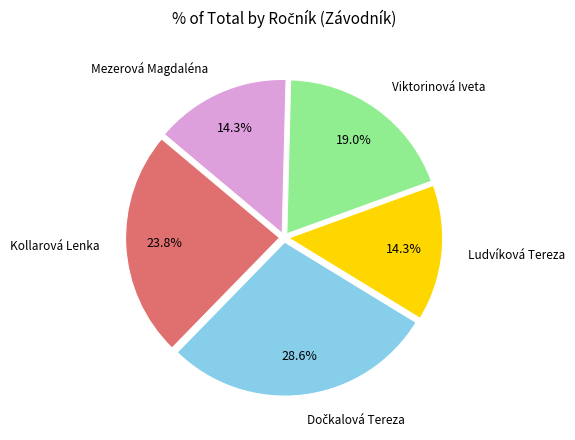

Count the number of slices in the pie.

5